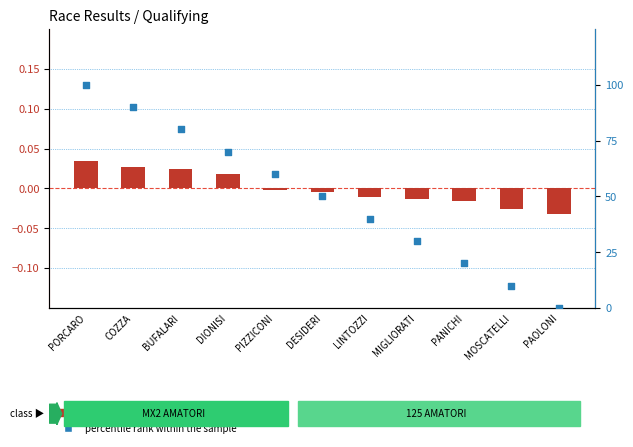

Which series has the largest total across all categories?

percentile rank within the sample